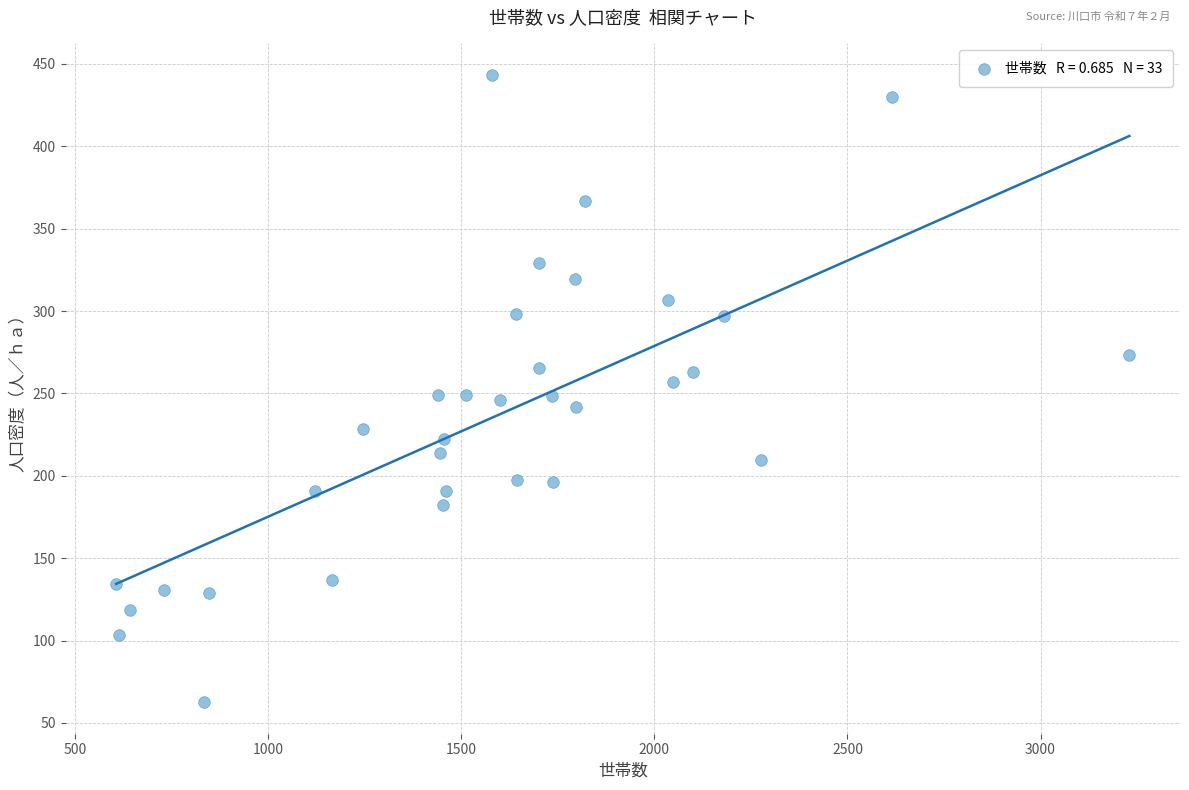

What is the range of Y values (max minus min)?

380.9